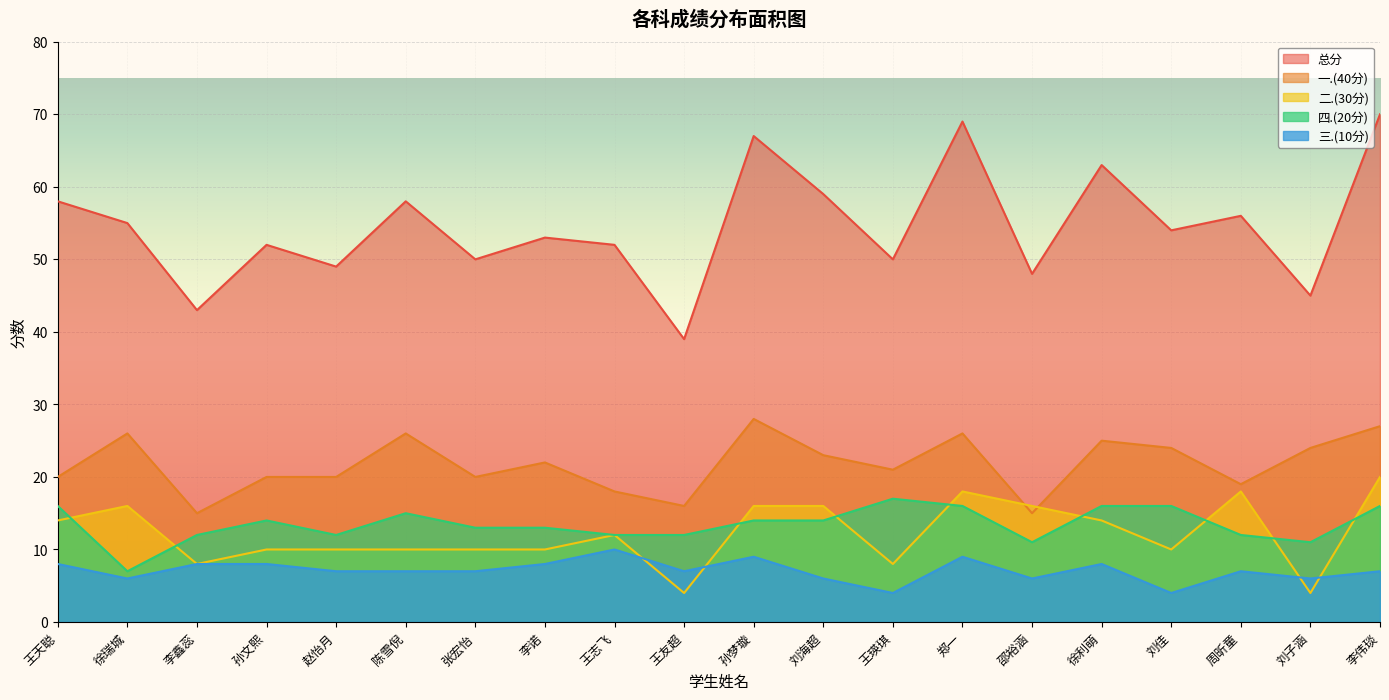

Where is the first local maximum for 一.(40分)?

徐瑞城